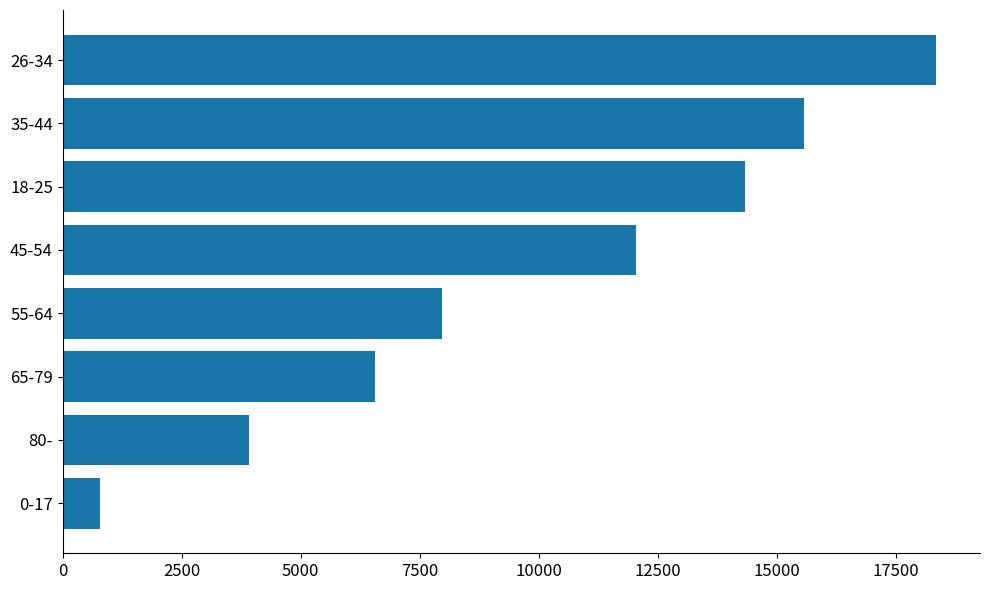

What is the sum of all values?

79507